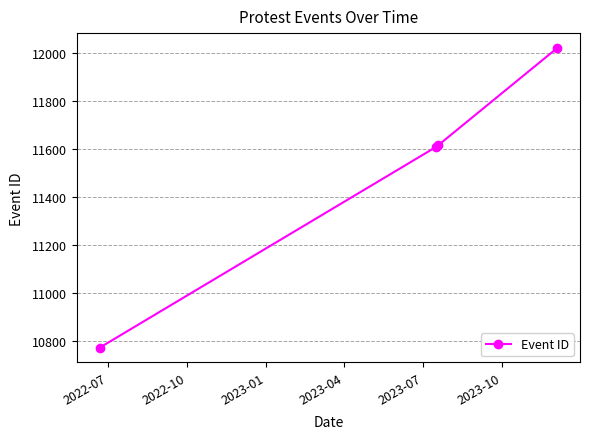

What is the greatest value displayed?

12021